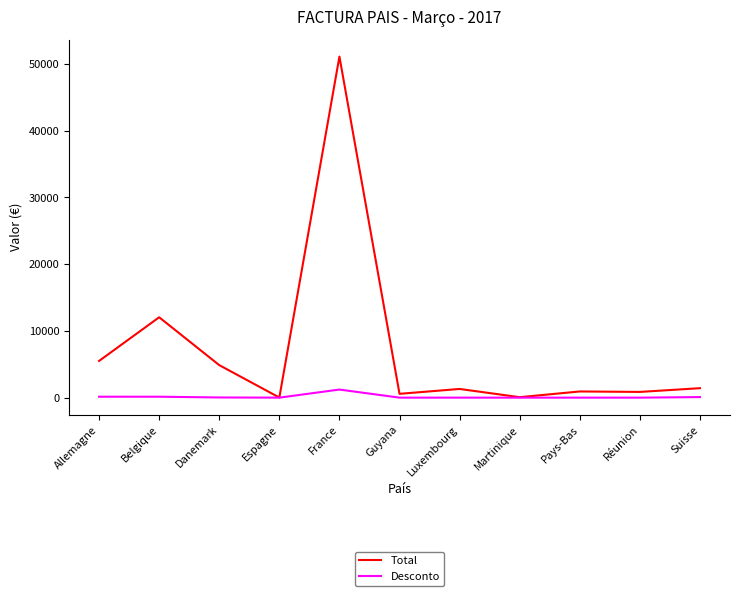

Which series has the widest spread of values?

Total